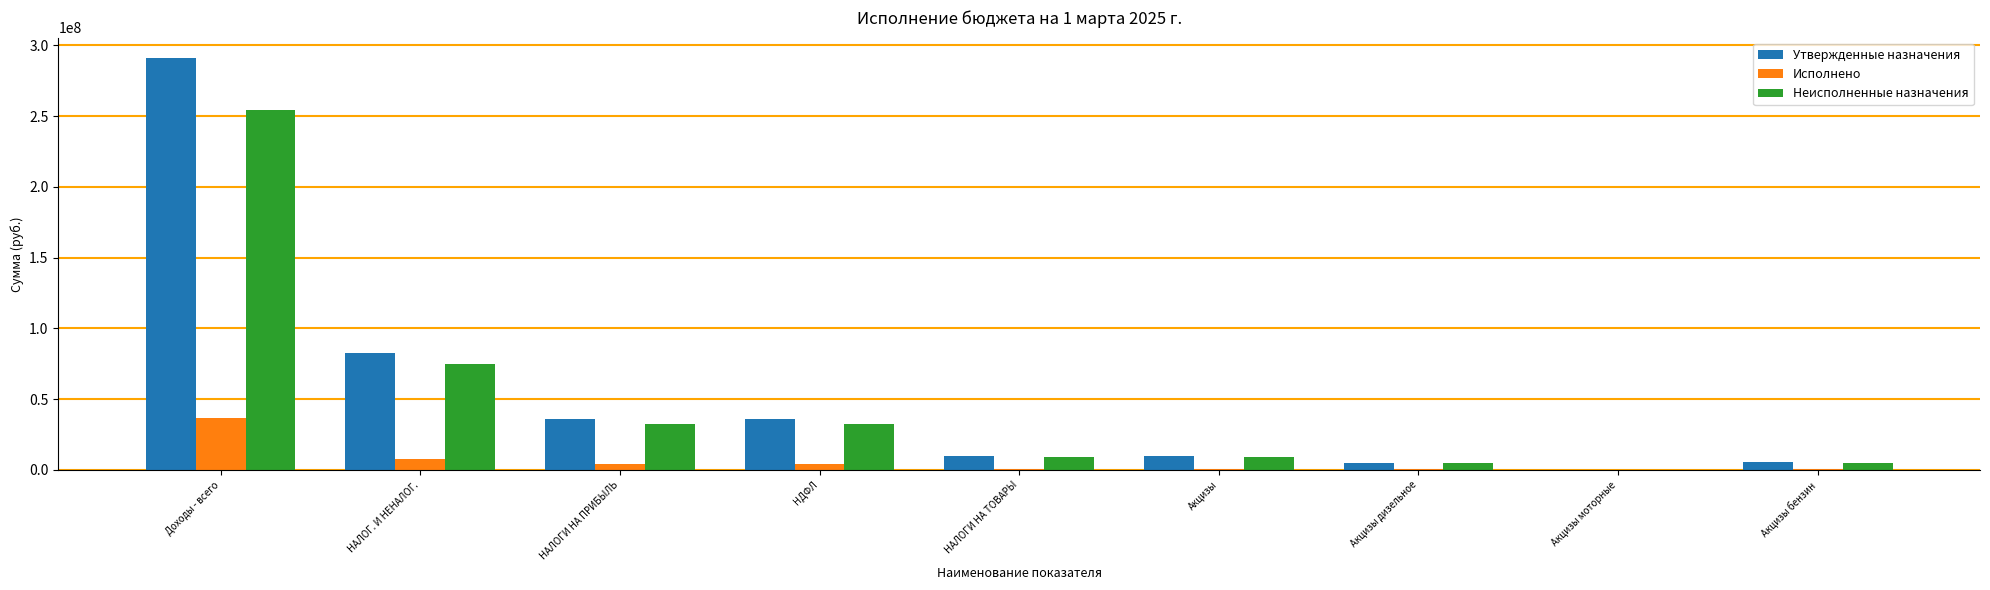

What is the difference between the Неисполненные назначения values at Акцизы дизельное and Доходы - всего?

249829255.2